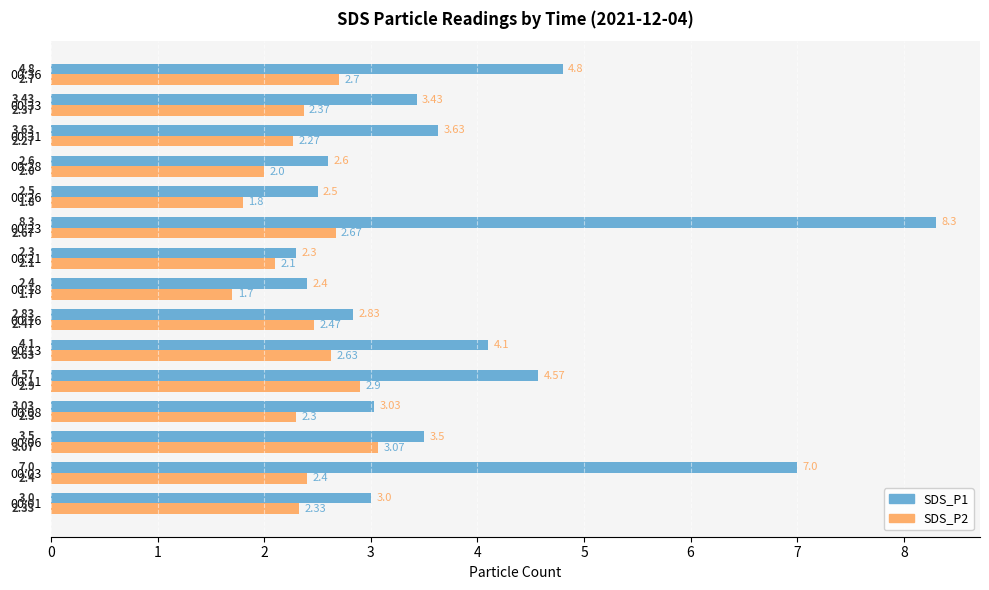

List the series in order of their peak value, lowest first.

SDS_P2, SDS_P1